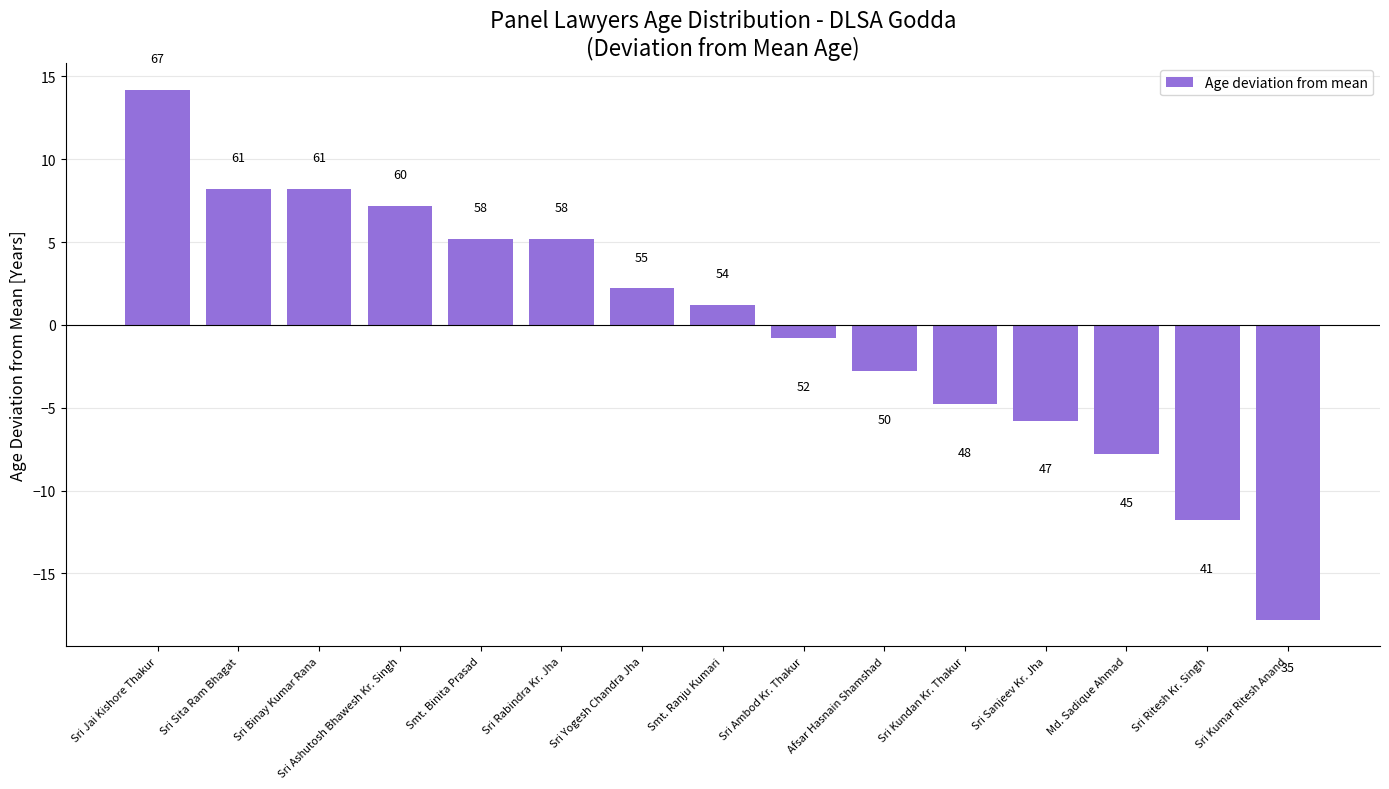

At which category does the chart reach its peak across all series?

Sri Jai Kishore Thakur